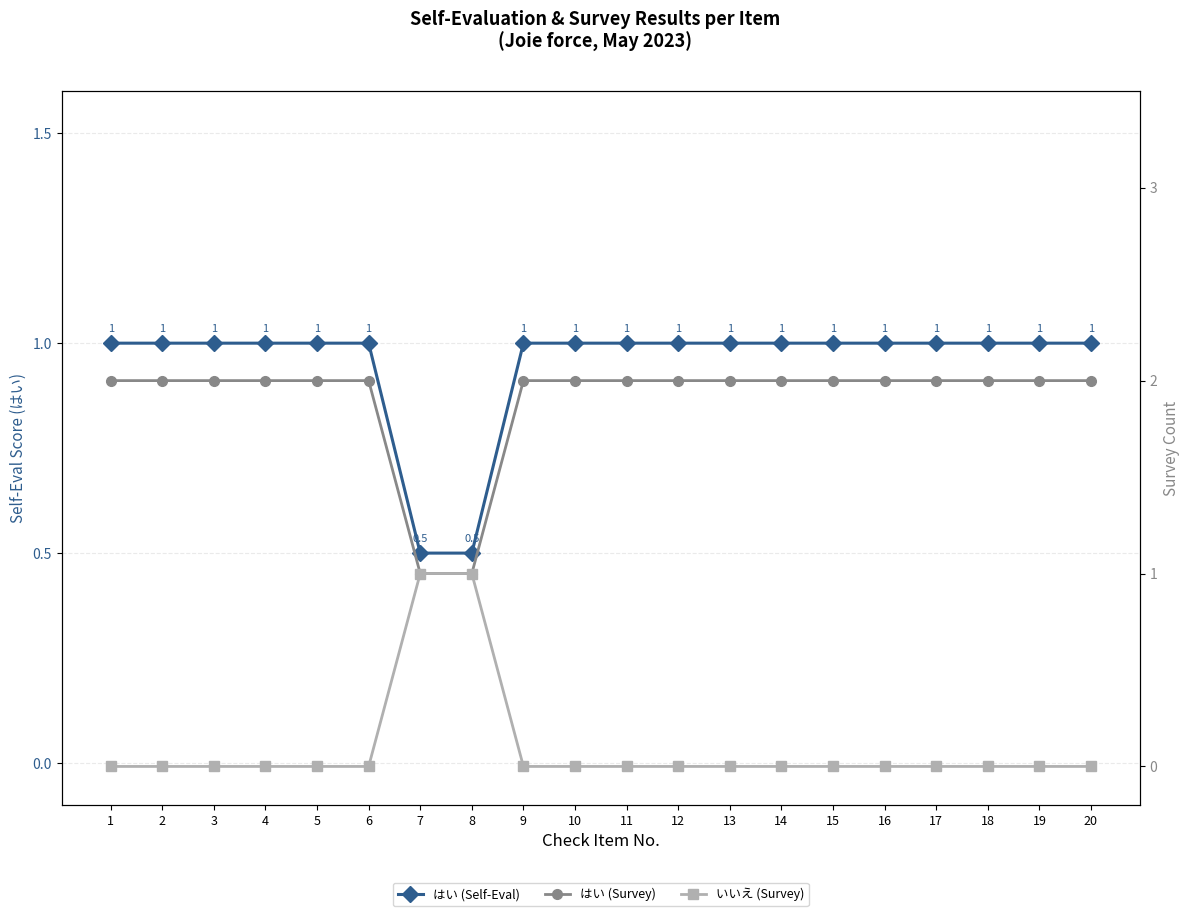

Is this an area chart (filled region under the line)?

No